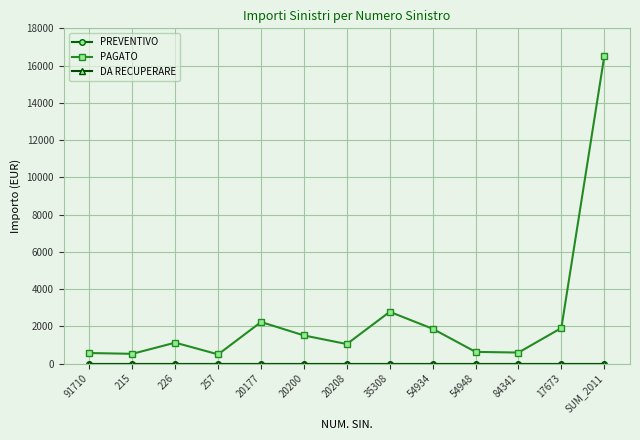

Is this an area chart (filled region under the line)?

No